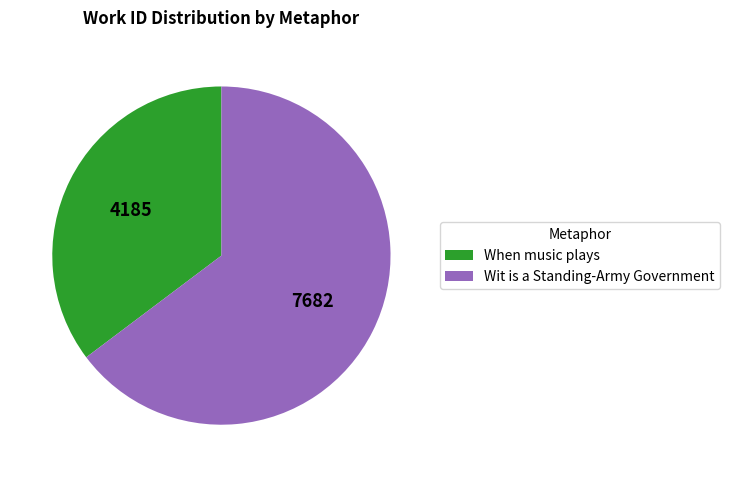

True or false: When music plays accounts for 35% of the total.

True